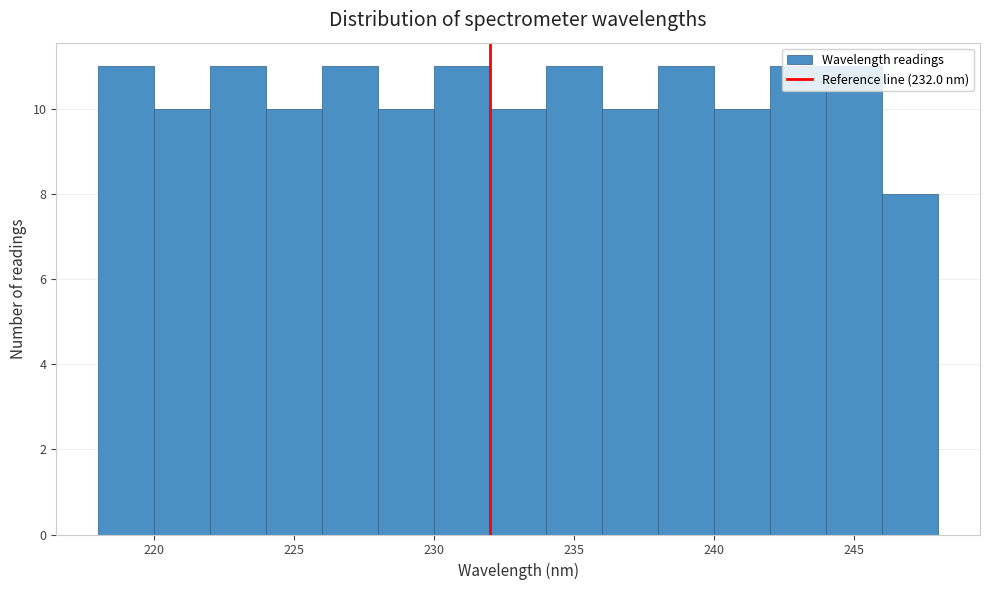

Reading left to right, transcribe this chart: for each bar, give the range it covers on the x-axis and its height. The values are not printed on the chart, so give them approximately, as read against the axis.

218 to 220: 11
220 to 222: 10
222 to 224: 11
224 to 226: 10
226 to 228: 11
228 to 230: 10
230 to 232: 11
232 to 234: 10
234 to 236: 11
236 to 238: 10
238 to 240: 11
240 to 242: 10
242 to 244: 11
244 to 246: 11
246 to 248: 8